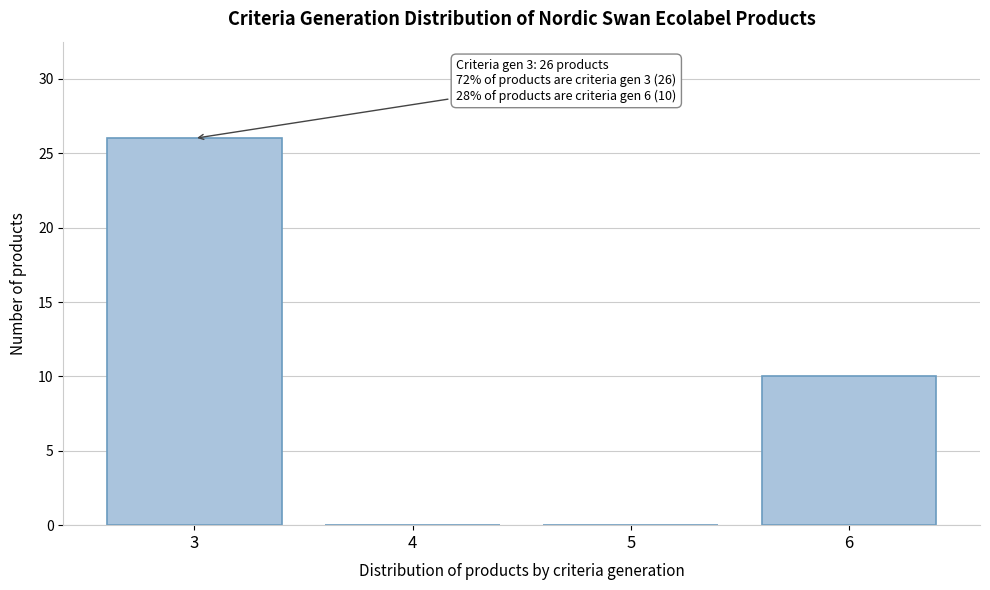

Reading left to right, transcribe all the data shown in this chart.

3=26	4=0	5=0	6=10